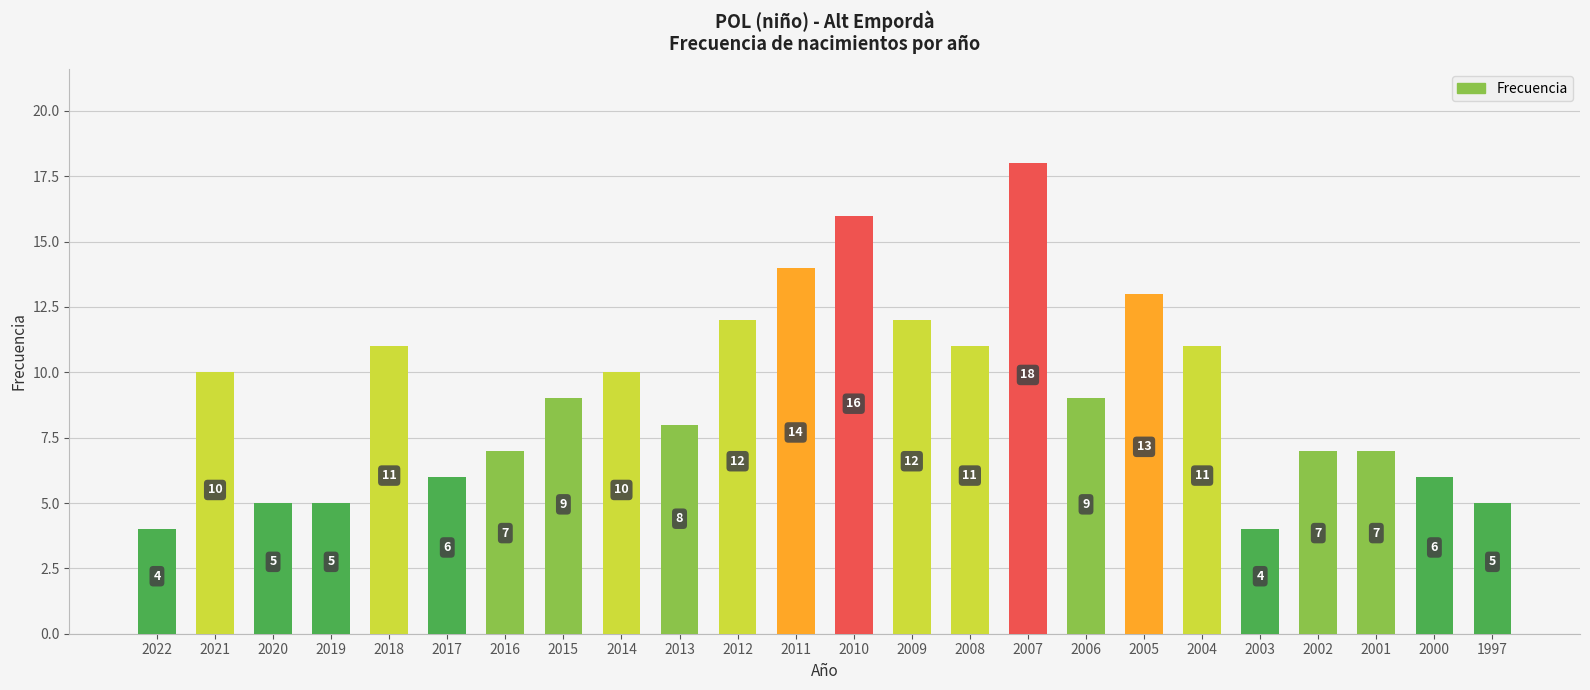

What is the change in value from 2014 to 2010?

+6